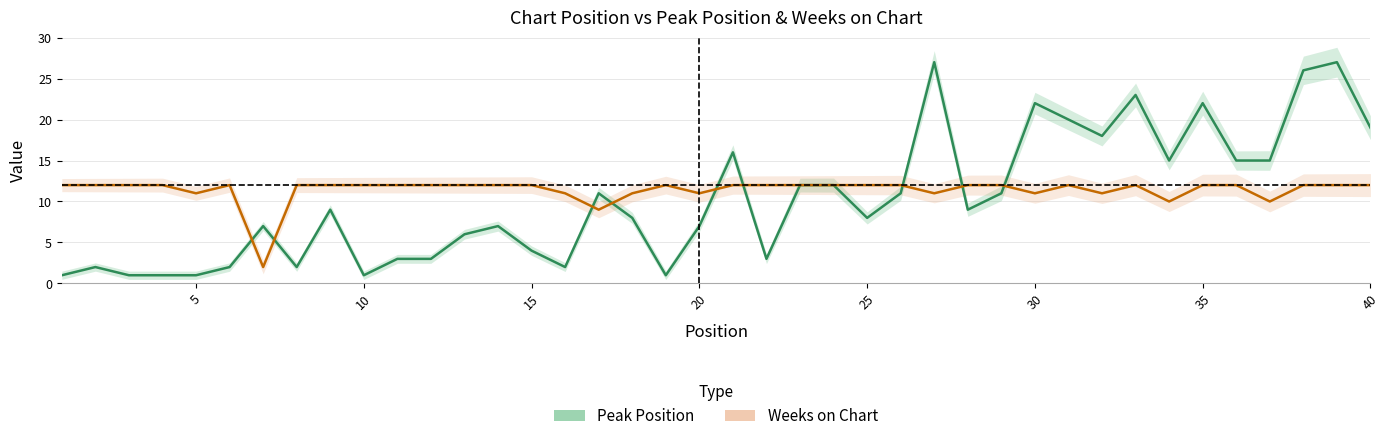

Does the chart display data point markers on the line(s)?

No